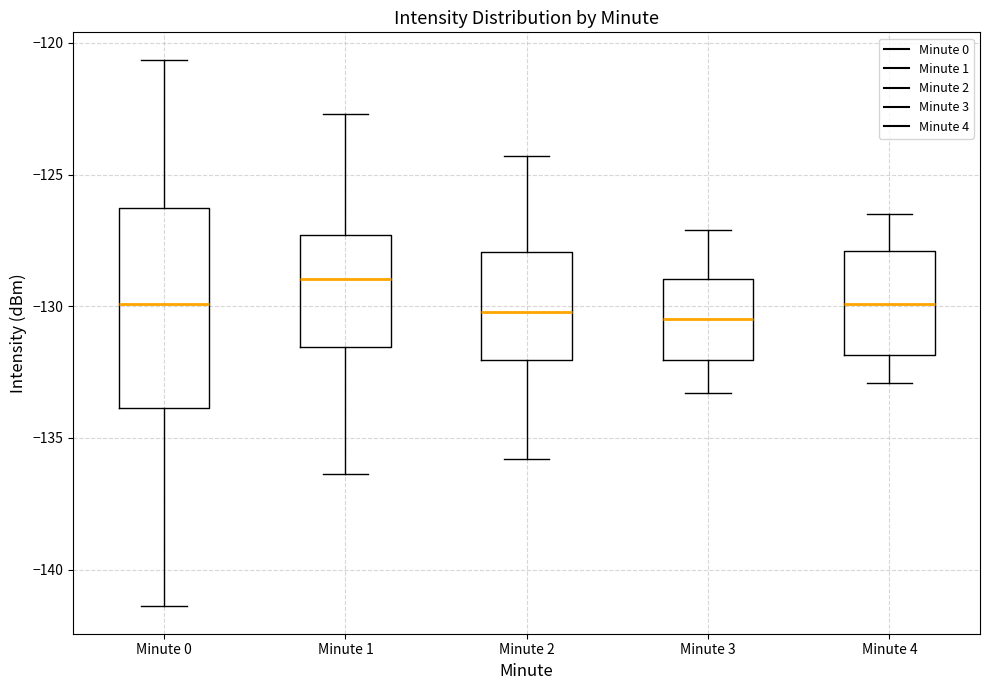

Which box is the tallest, from its lower edge to its upper edge?

Minute 0